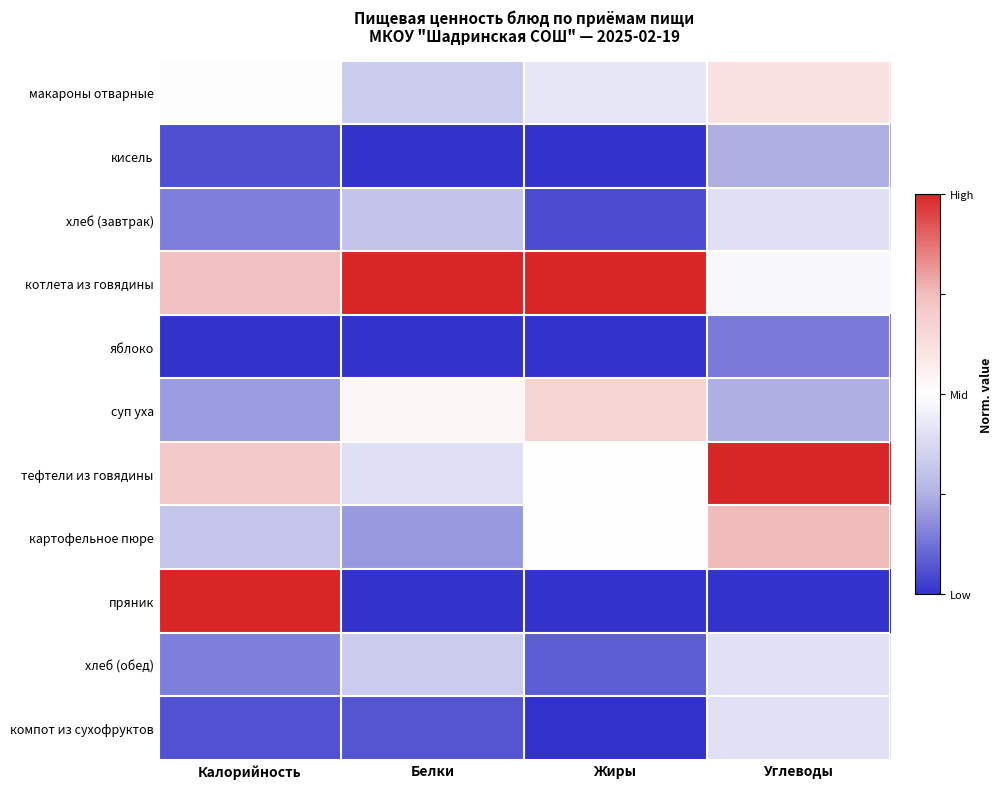

Reading right to left, transcribe all the data shown in this chart.

макароны отварные: Углеводы=0.2	Жиры=-0.2	Белки=-0.3	Калорийность=0.0
кисель: Углеводы=-0.5	Жиры=-1.0	Белки=-1.0	Калорийность=-0.9
хлеб (завтрак): Углеводы=-0.2	Жиры=-0.9	Белки=-0.4	Калорийность=-0.7
котлета из говядины: Углеводы=-0.1	Жиры=1.0	Белки=1.0	Калорийность=0.5
яблоко: Углеводы=-0.7	Жиры=-1.0	Белки=-1.0	Калорийность=-1.0
суп уха: Углеводы=-0.5	Жиры=0.3	Белки=0.1	Калорийность=-0.6
тефтели из говядины: Углеводы=1.0	Жиры=0.0	Белки=-0.2	Калорийность=0.4
картофельное пюре: Углеводы=0.5	Жиры=0.0	Белки=-0.6	Калорийность=-0.4
пряник: Углеводы=-1.0	Жиры=-1.0	Белки=-1.0	Калорийность=1.0
хлеб (обед): Углеводы=-0.2	Жиры=-0.8	Белки=-0.3	Калорийность=-0.7
компот из сухофруктов: Углеводы=-0.2	Жиры=-1.0	Белки=-0.9	Калорийность=-0.9